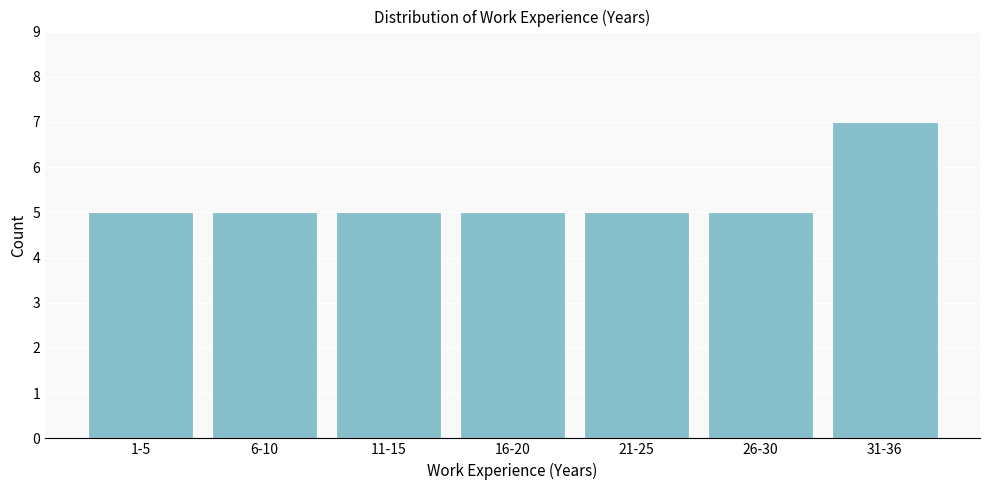

Reading left to right, what are all the values shown in this chart?

5	5	5	5	5	5	7